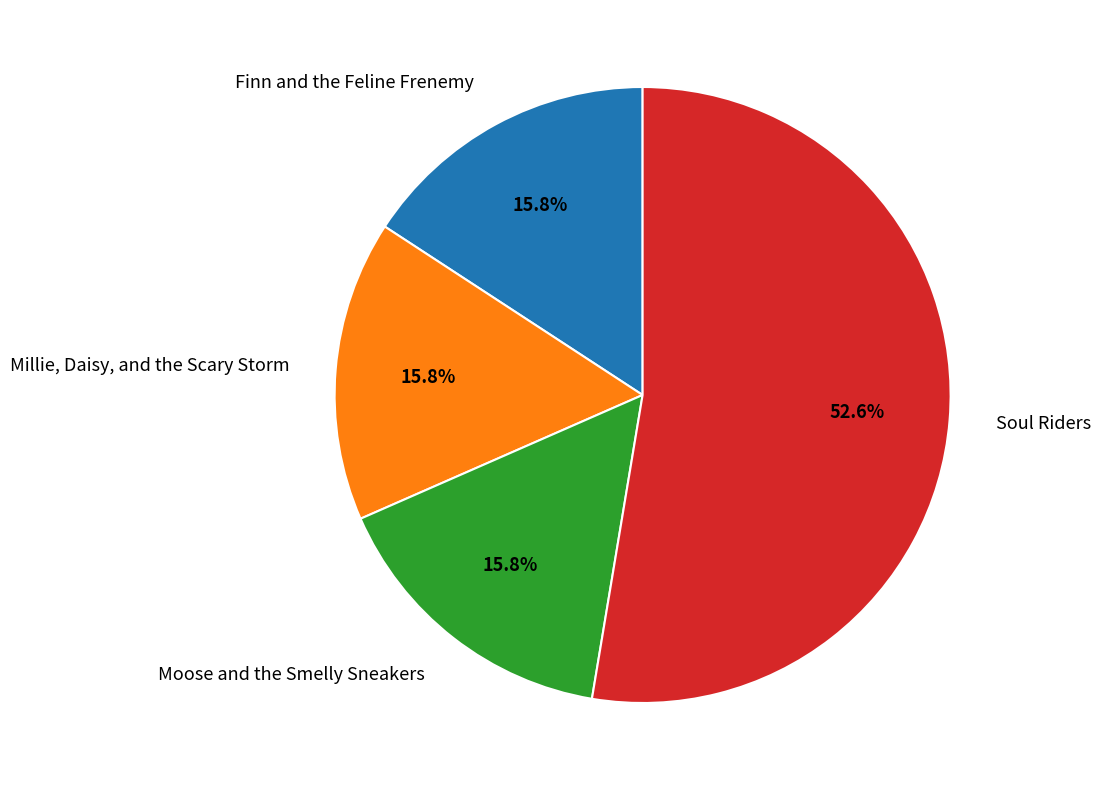

Does any single category account for the majority?

Yes